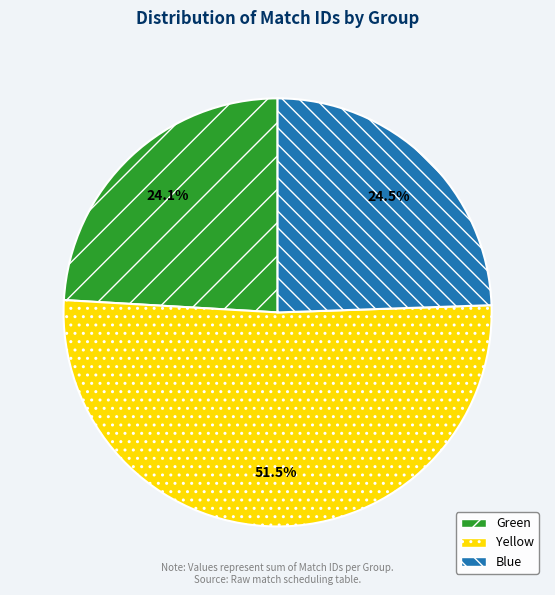

Which category has the biggest portion of the pie?

Yellow